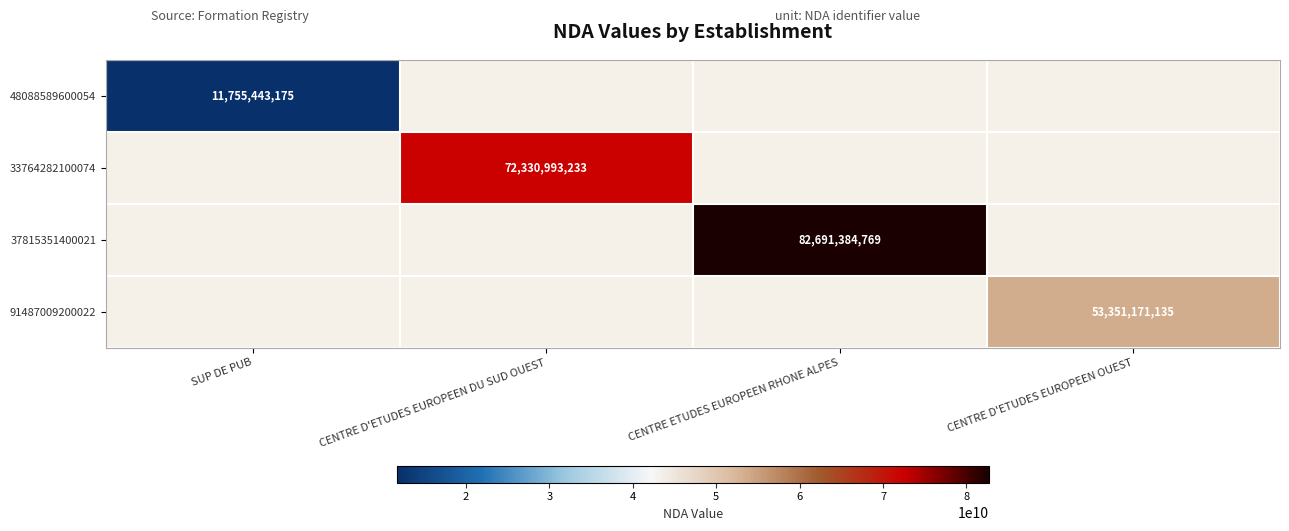

At SUP DE PUB, list the series in order from largest to smallest.

48088589600054, 33764282100074, 37815351400021, 91487009200022